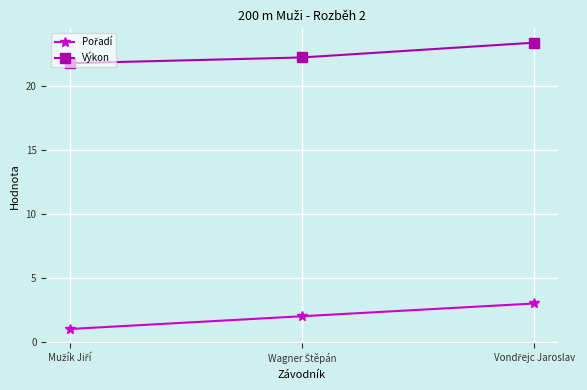

What is the sum of all Výkon values?

67.5